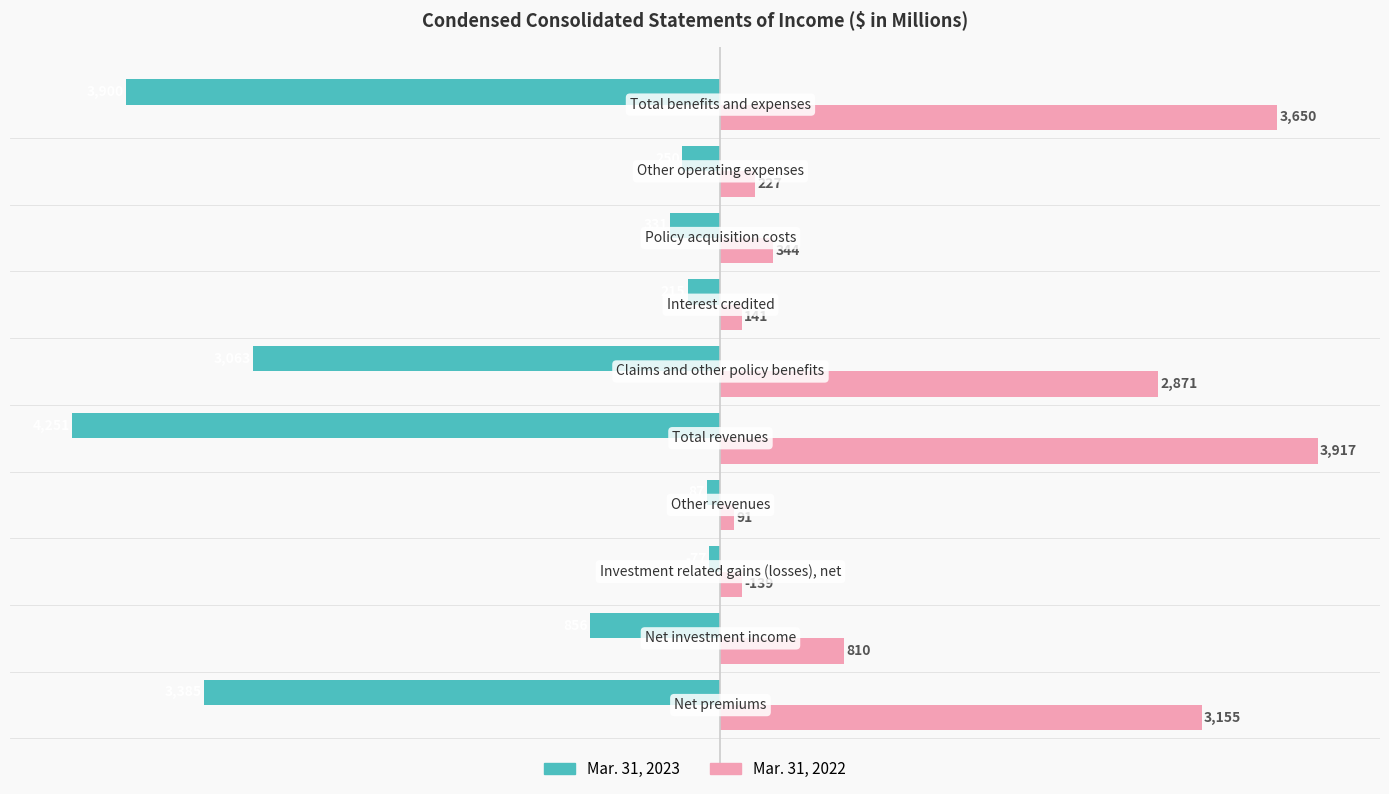

Which series has the largest range (max minus min)?

Mar. 31, 2023